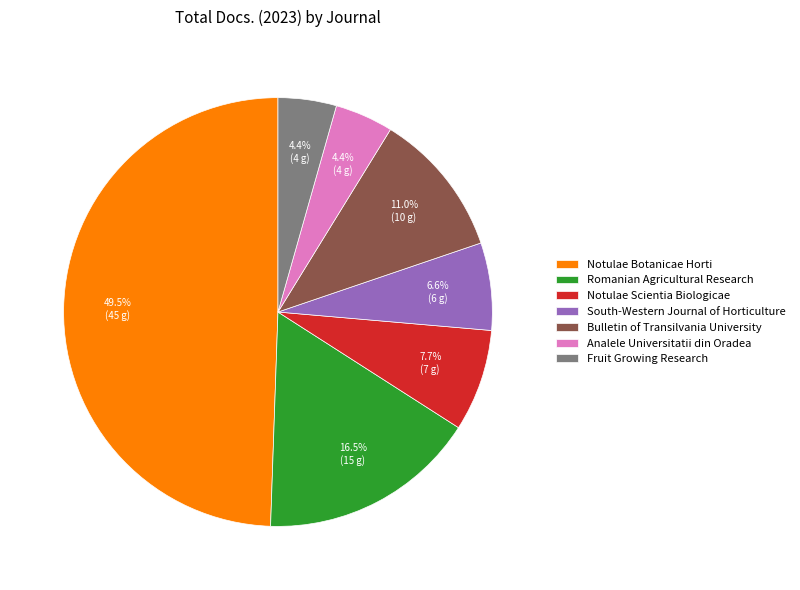

Between Bulletin of Transilvania University and South-Western Journal of Horticulture, which is larger?

Bulletin of Transilvania University